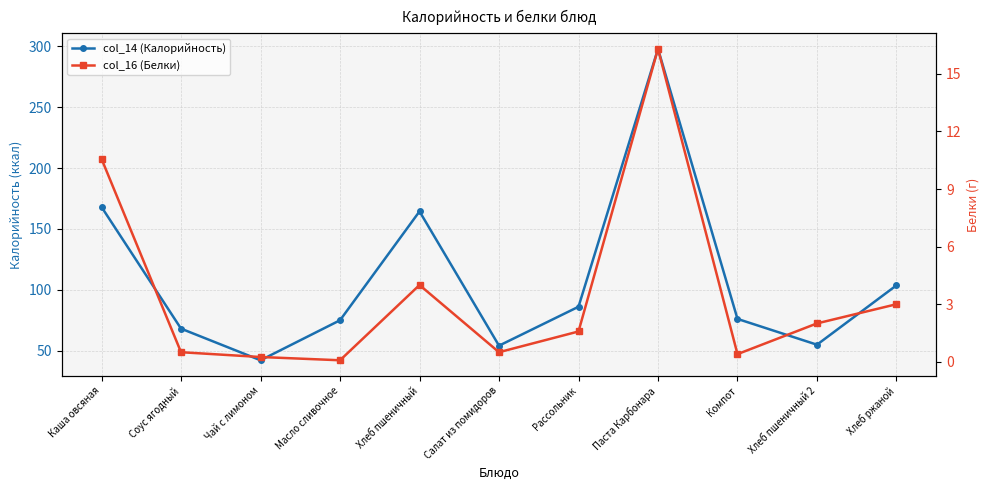

What is the minimum value shown in the chart?

0.1